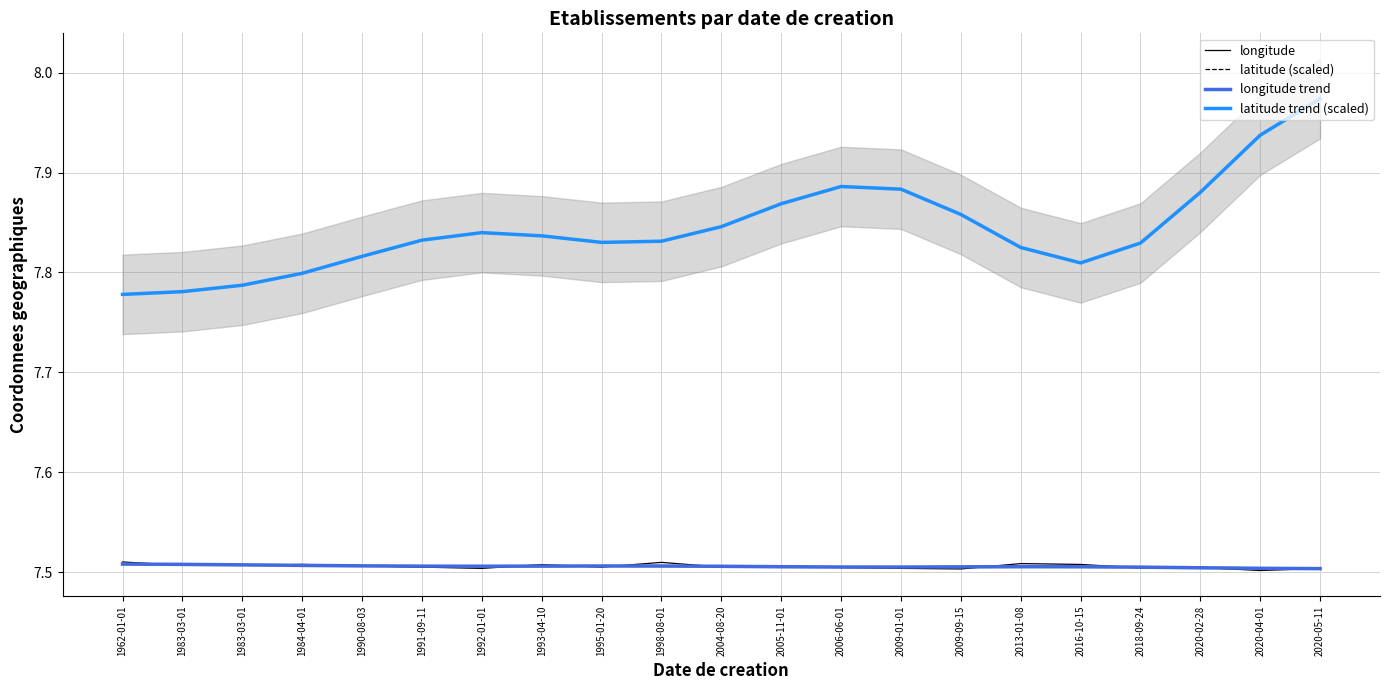

True or false: latitude (scaled) and longitude cross at least once.

False